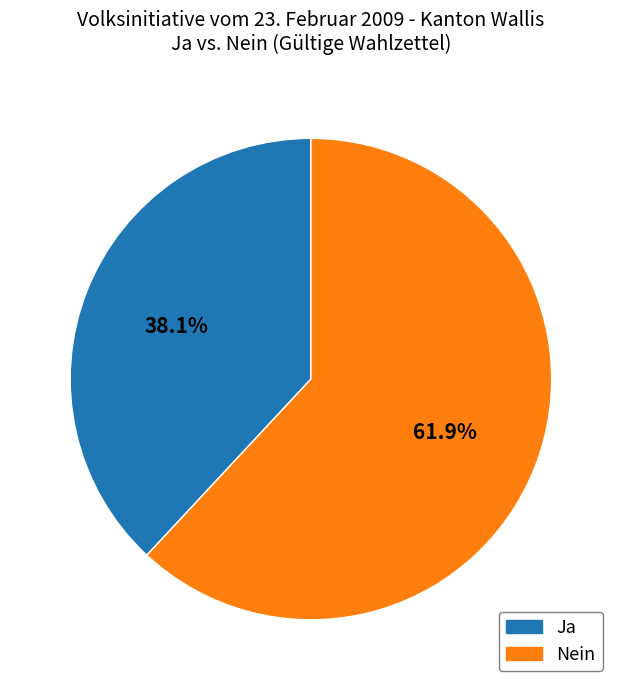

The Ja slice represents 38% of the pie. True or false?

True